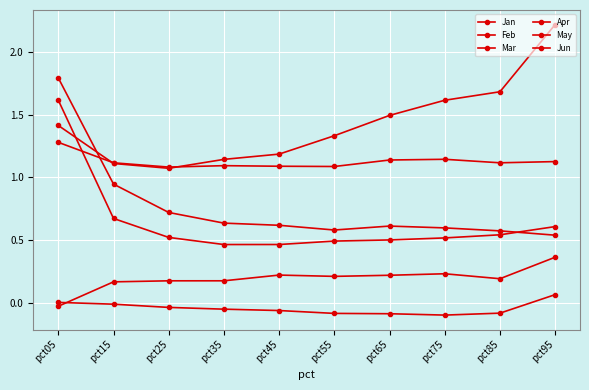

What is the difference between the maximum and minimum values in the Jan series?

1.3